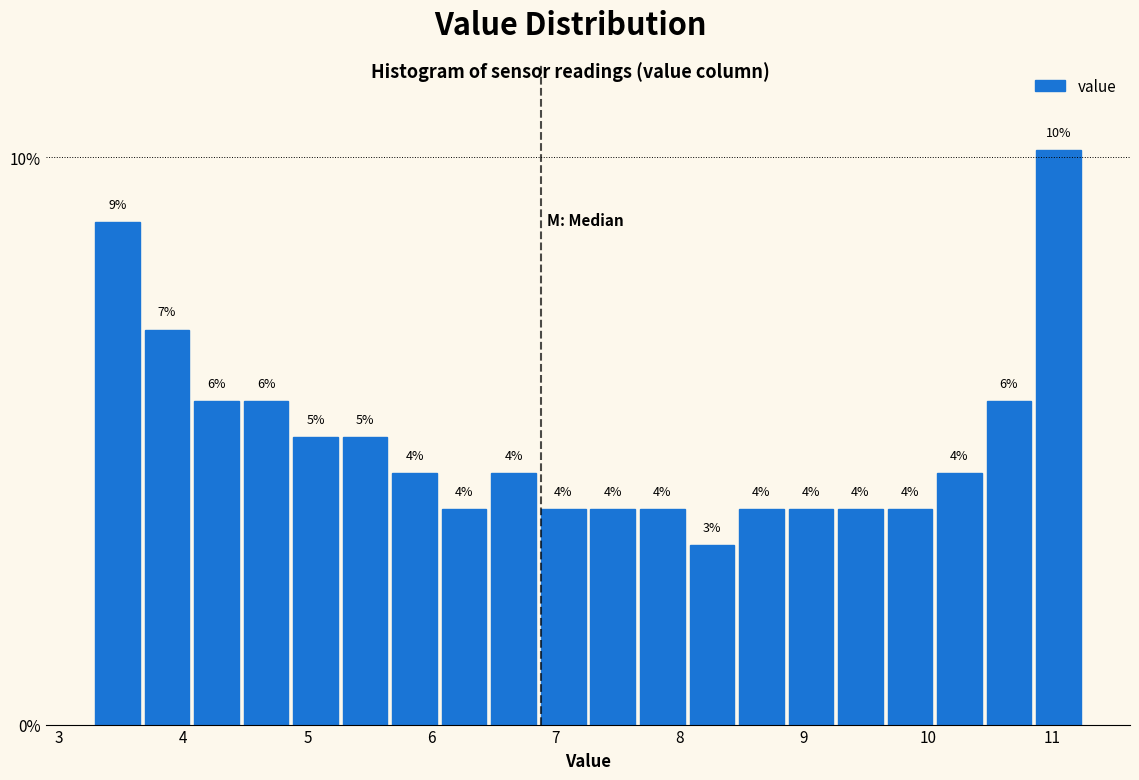

Around what value on the x-axis is the tallest bar? Give the approximate position of its centre, as read against the axis.

11.1